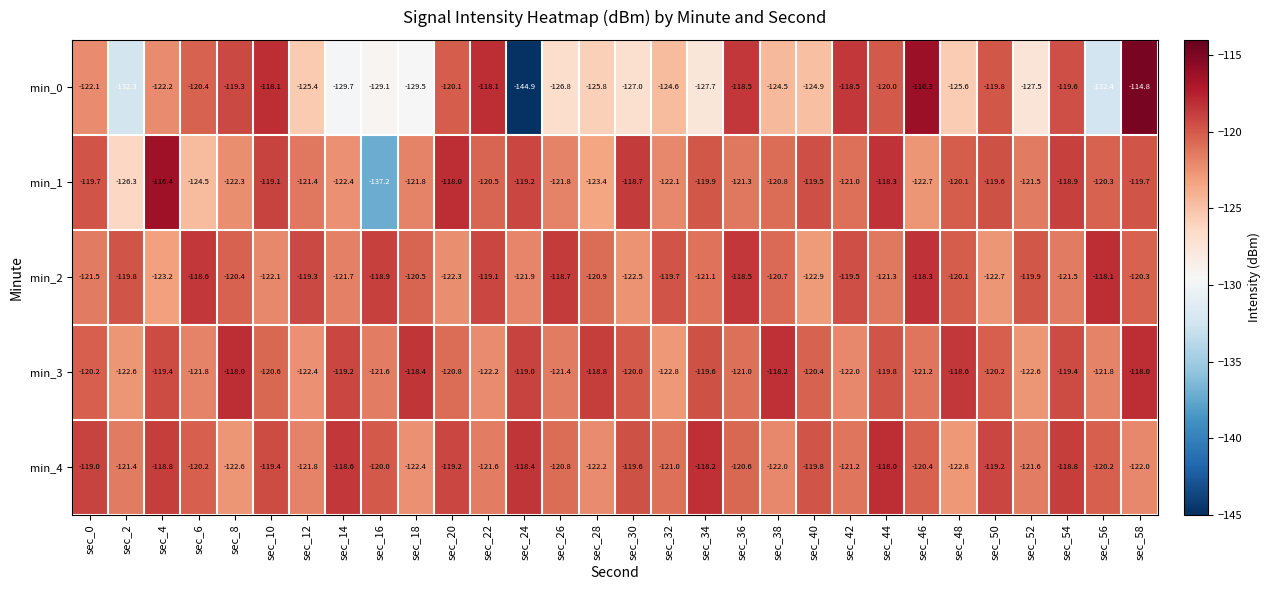

What is the total value across all series at sec_40?

-607.5